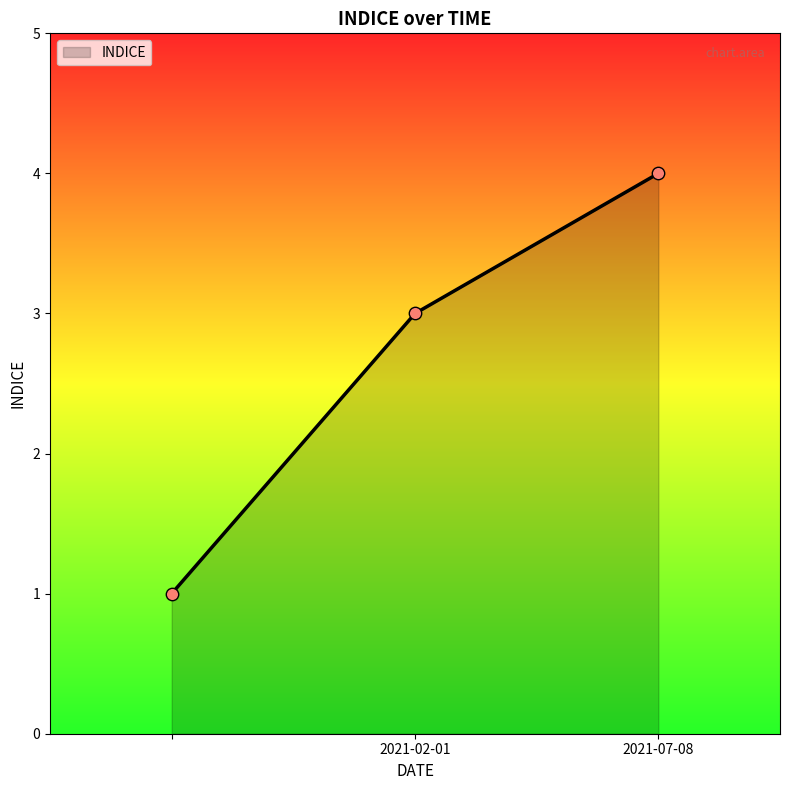

What is the difference between the maximum and minimum values?

3